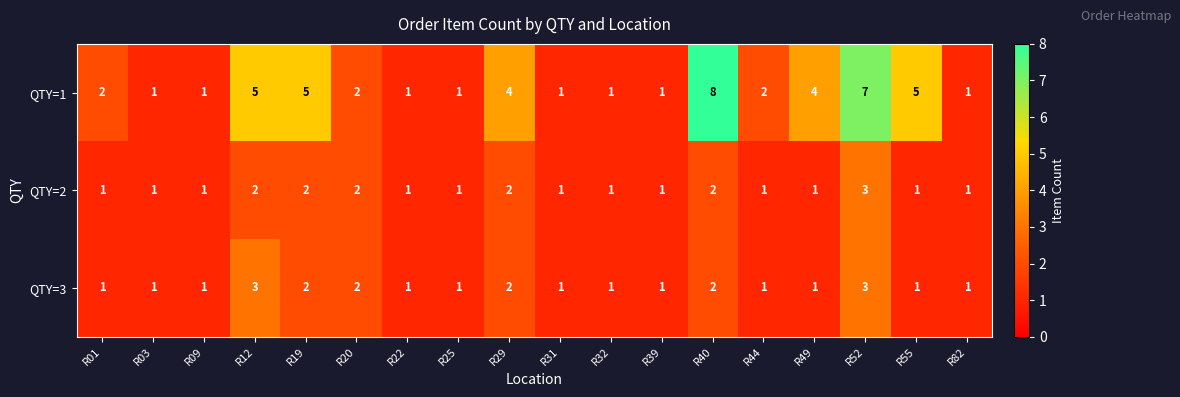

Which series has the widest spread of values?

QTY=1